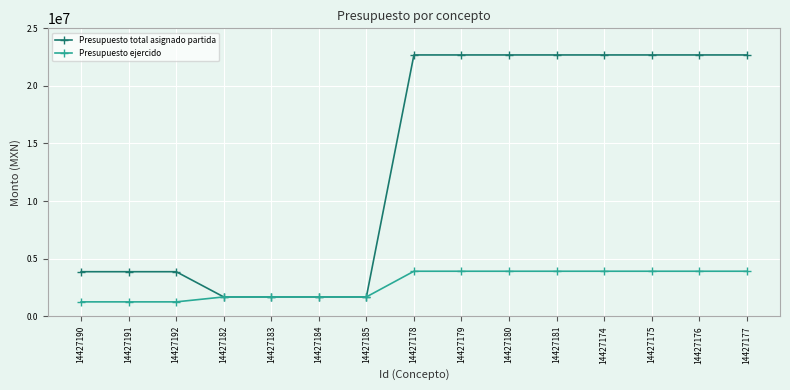

Which series has the largest range (max minus min)?

Presupuesto total asignado partida